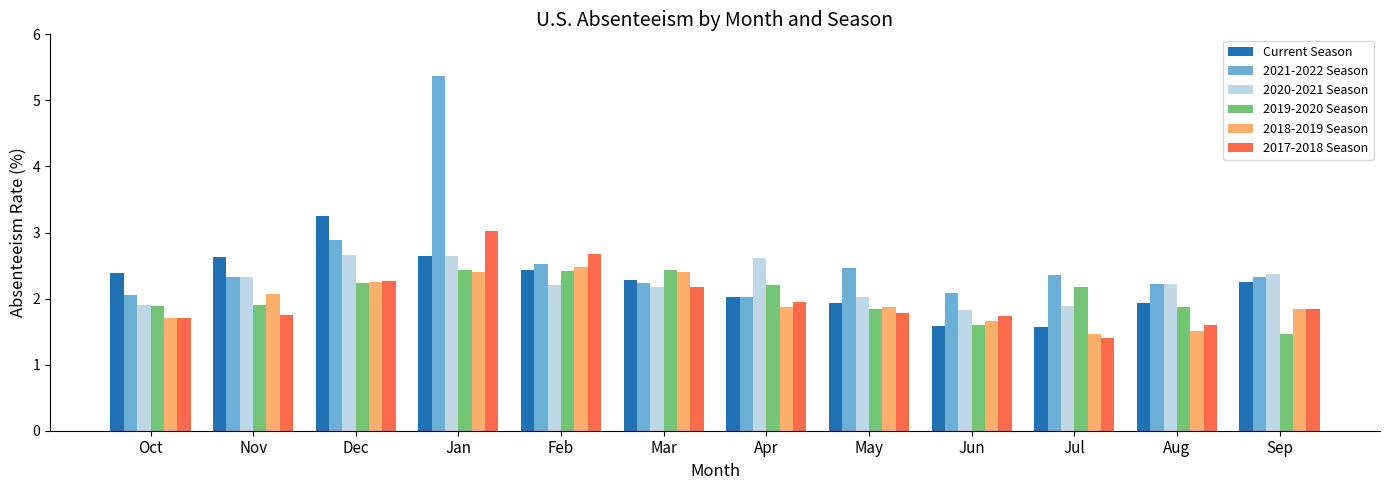

Does the chart contain stacked bars?

No